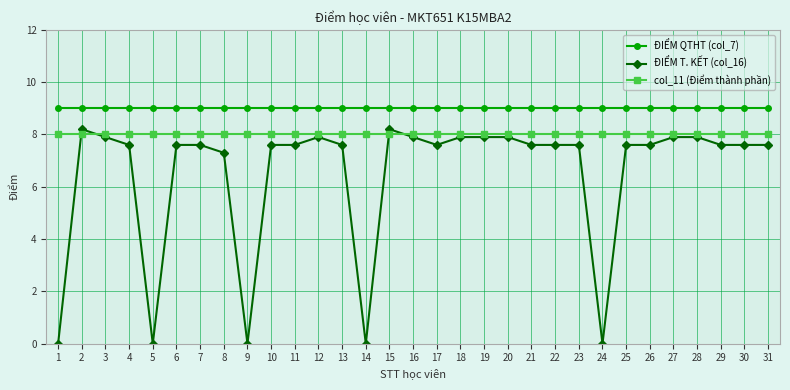

At how many categories does at least one series exceed 7?

31